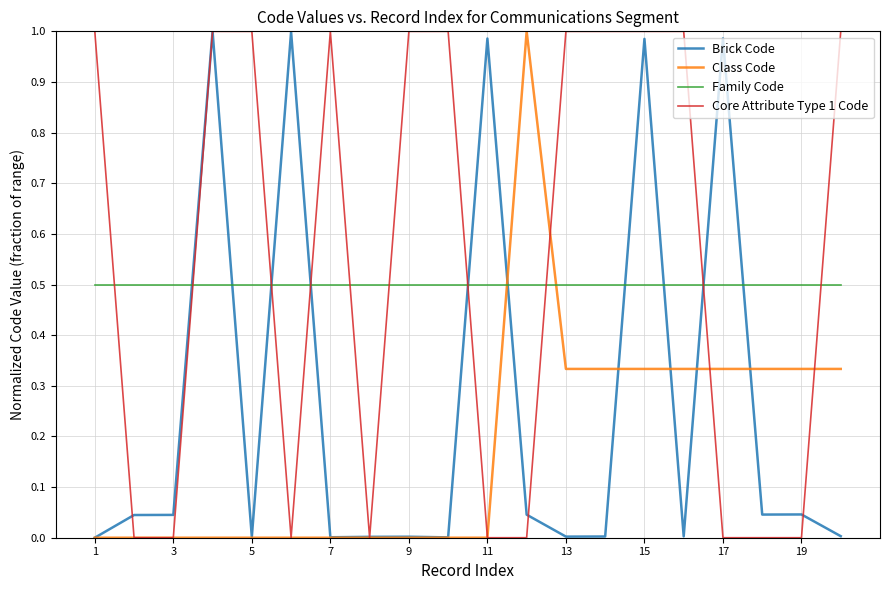

How many times do Family Code and Brick Code cross each other?

10